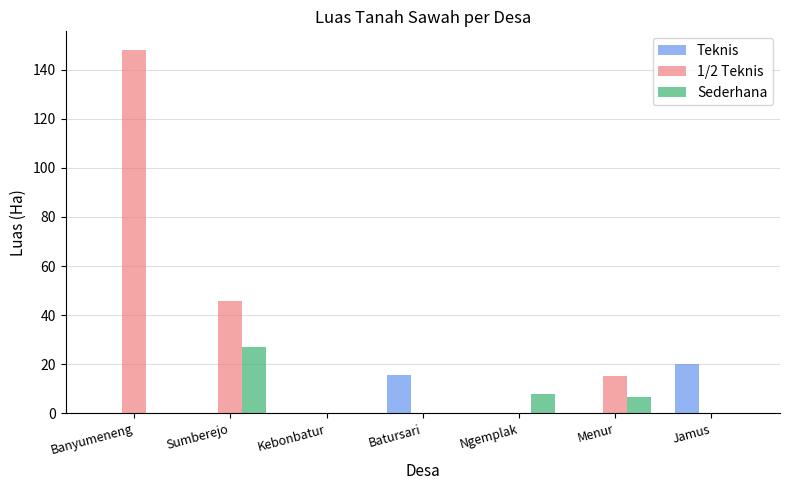

Which series has the largest total across all categories?

1/2 Teknis